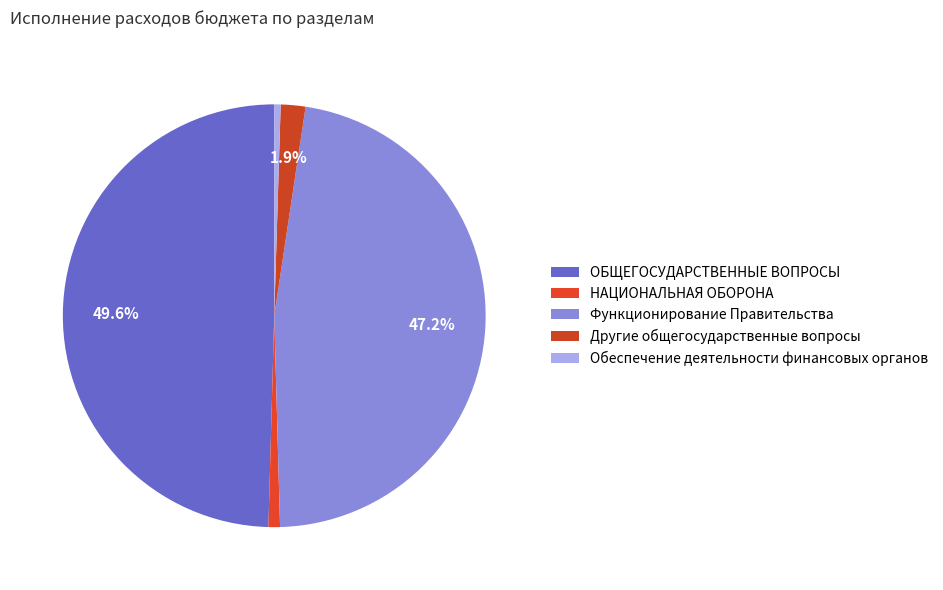

What is the change in value from ОБЩЕГОСУДАРСТВЕННЫЕ ВОПРОСЫ to Обеспечение деятельности финансовых органов?

-2064944.7